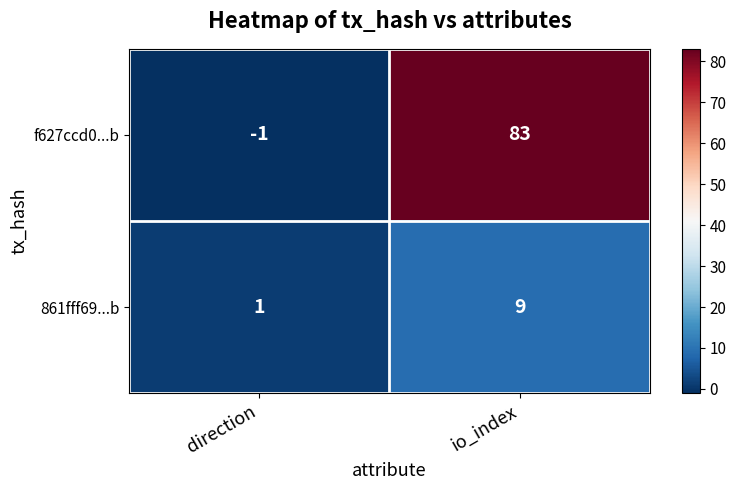

Rank the series at io_index from highest to lowest value.

f627ccd0...b, 861fff69...b